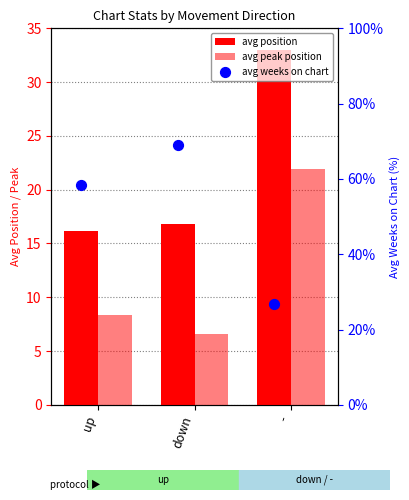

Which series has the largest total across all categories?

avg weeks on chart